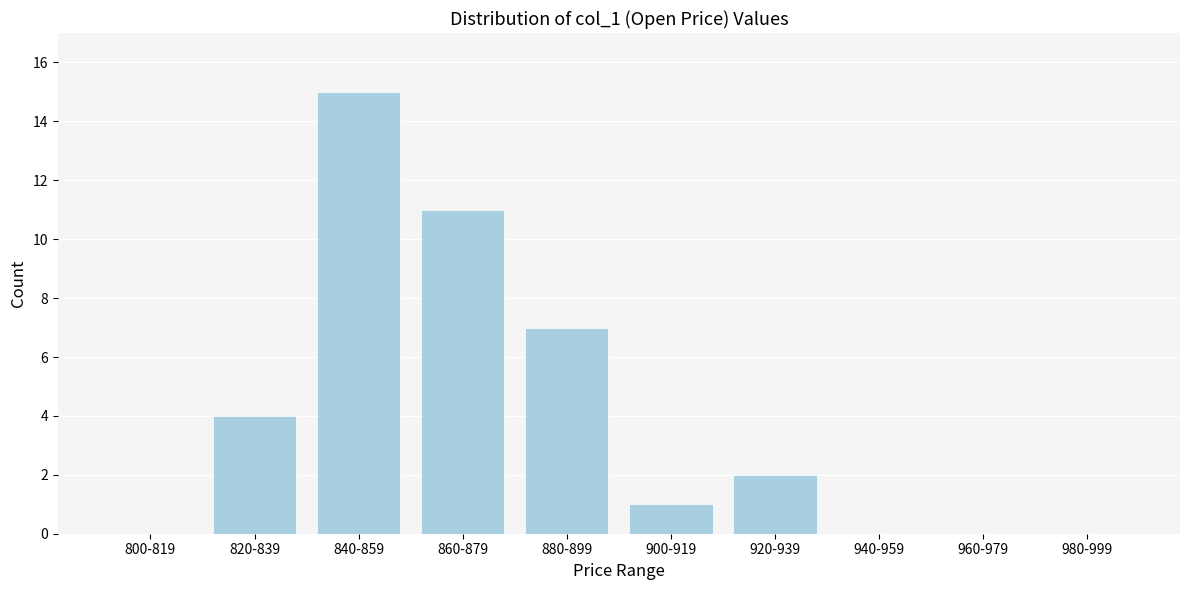

Reading right to left, list all the values displayed in this chart.

980-999=0	960-979=0	940-959=0	920-939=2	900-919=1	880-899=7	860-879=11	840-859=15	820-839=4	800-819=0